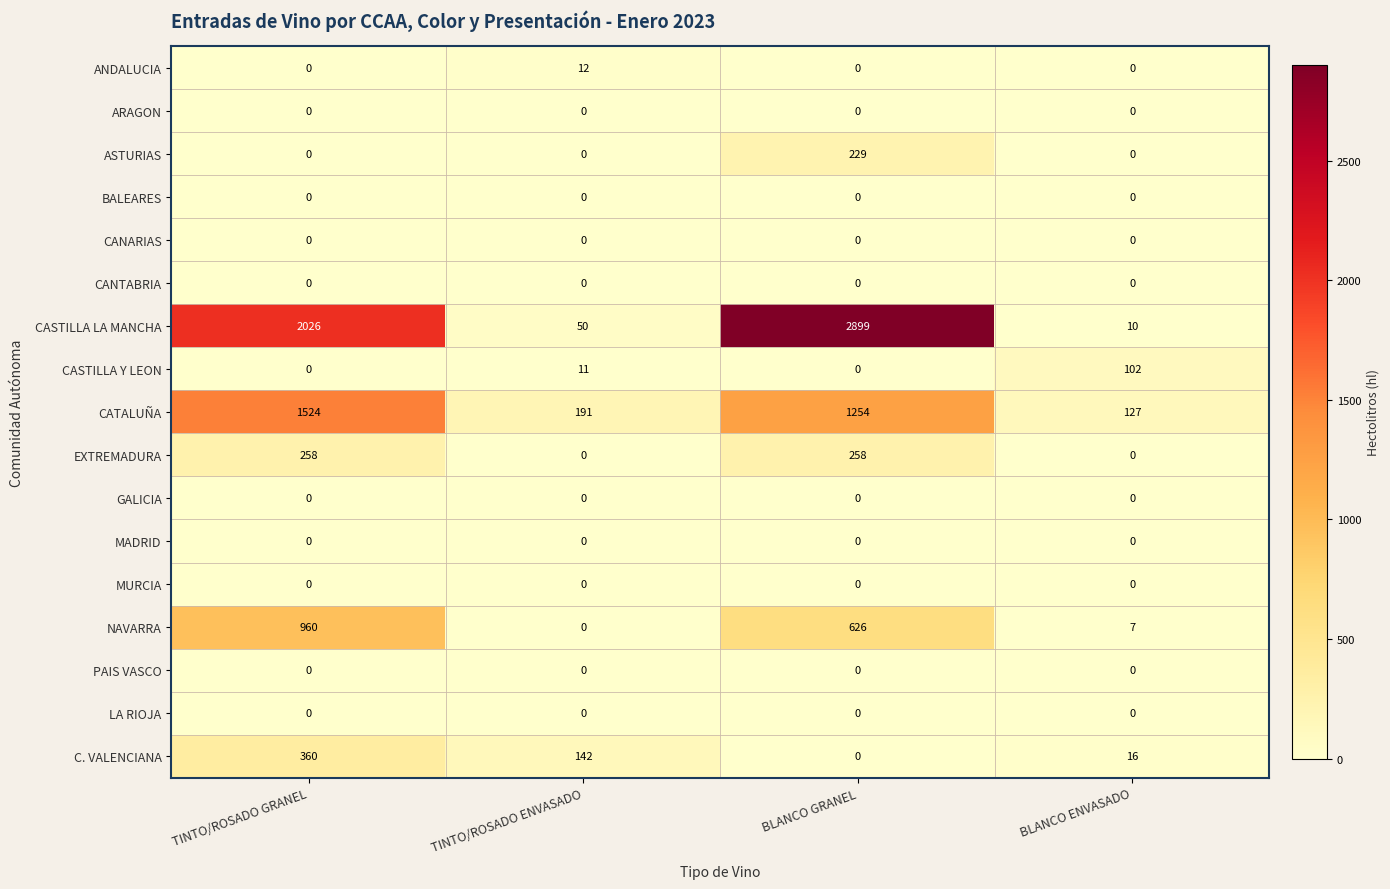

Which category has the highest value in the CASTILLA LA MANCHA series?

BLANCO GRANEL